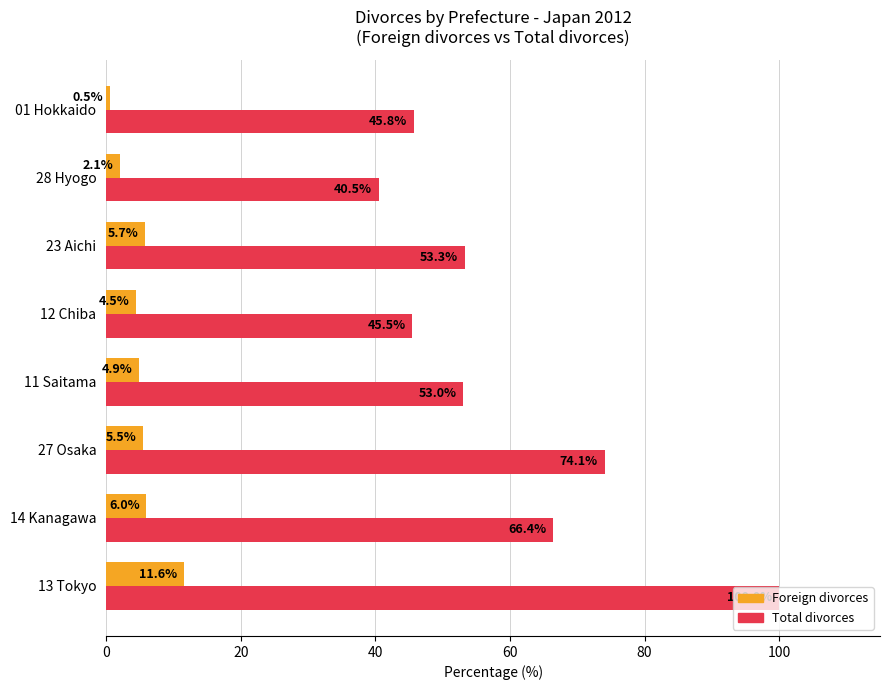

Rank the series by their maximum value, from highest to lowest.

Total divorces, Foreign divorces